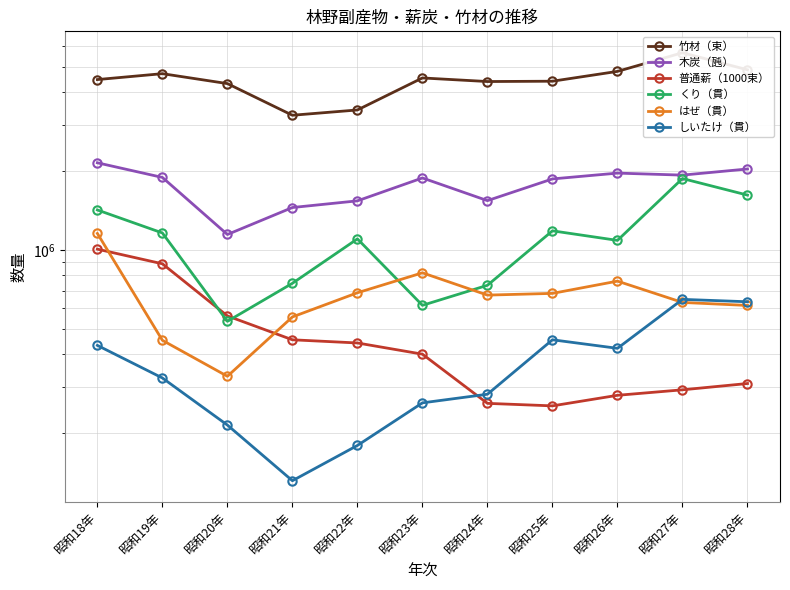

The value of くり（貫） at 昭和21年 is 746534. True or false?

True